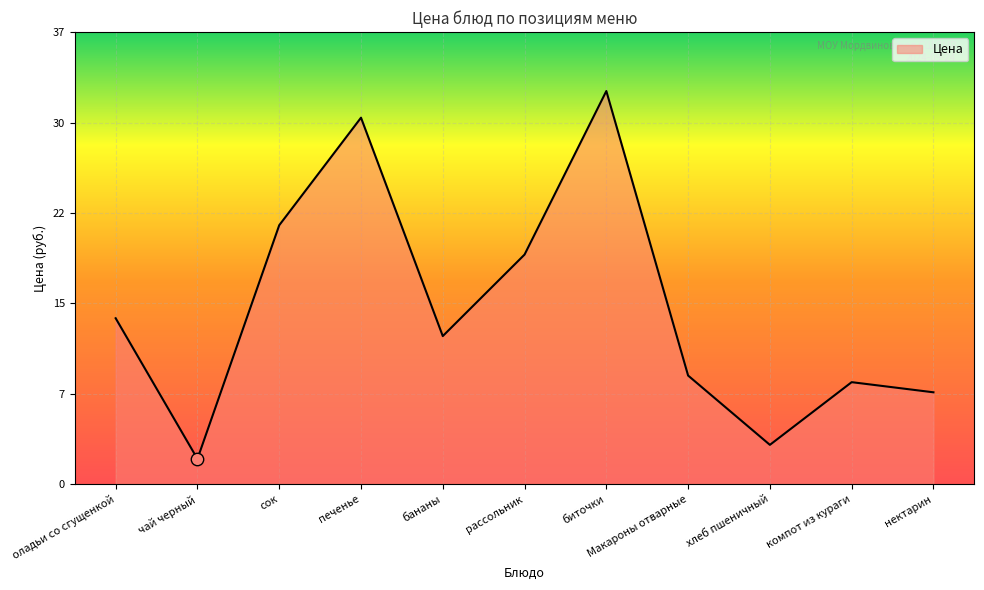

What is the ratio of the value at рассольник to the value at сок?

0.9